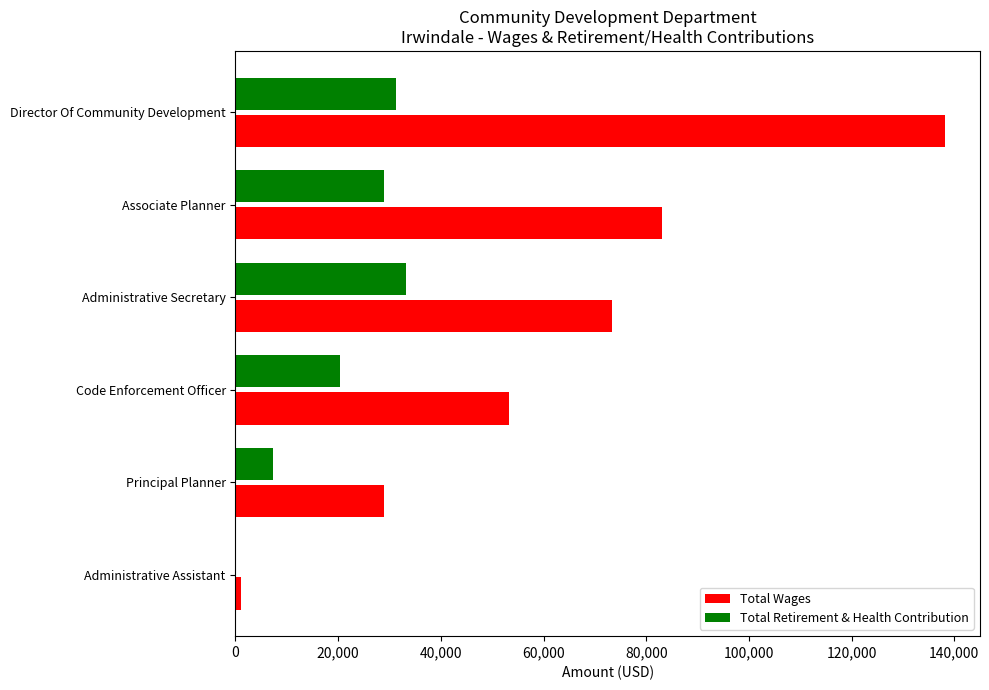

Is the value of Total Wages at Code Enforcement Officer greater than the value of Total Retirement & Health Contribution at Code Enforcement Officer?

Yes